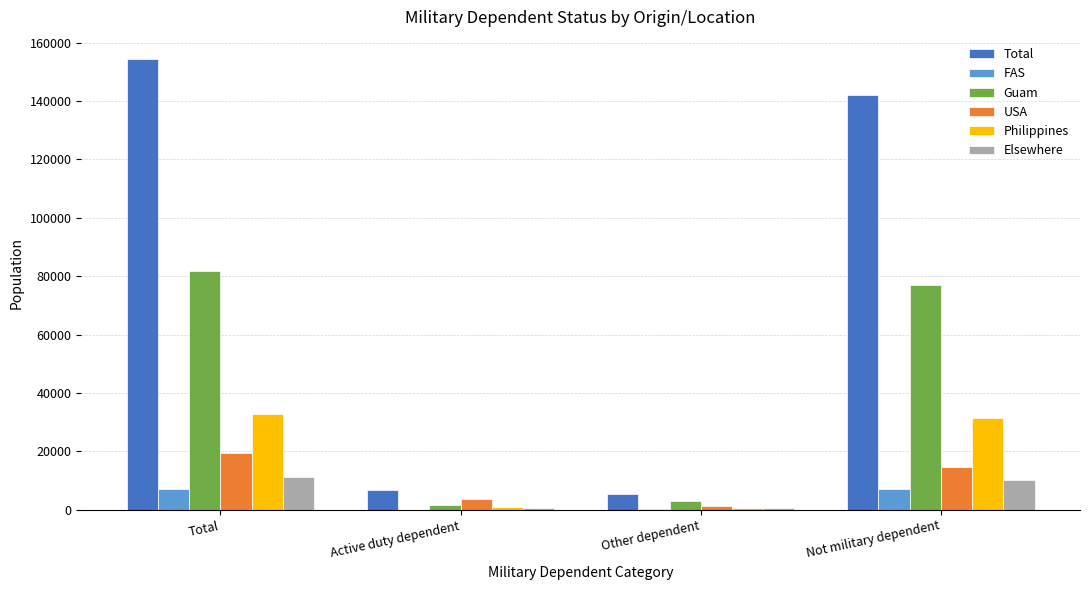

What is the sum of all Guam values?

163340